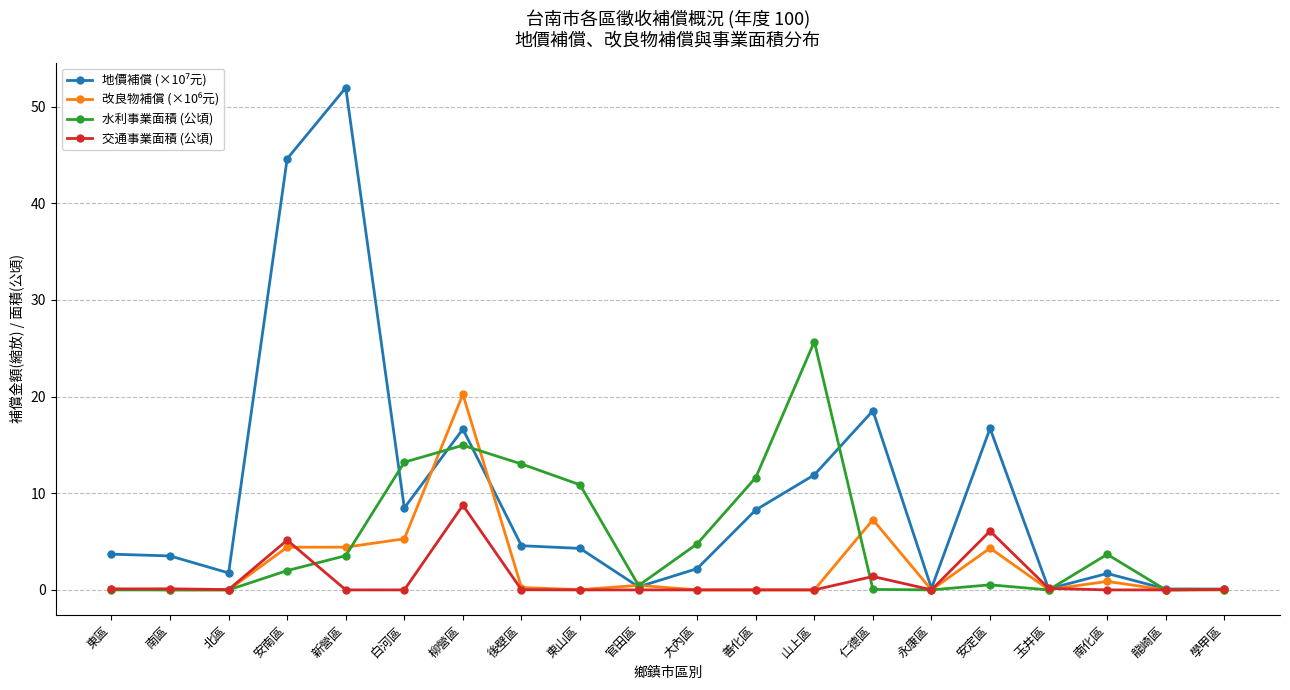

What is the difference between the highest and lowest values at 安南區?

42.6